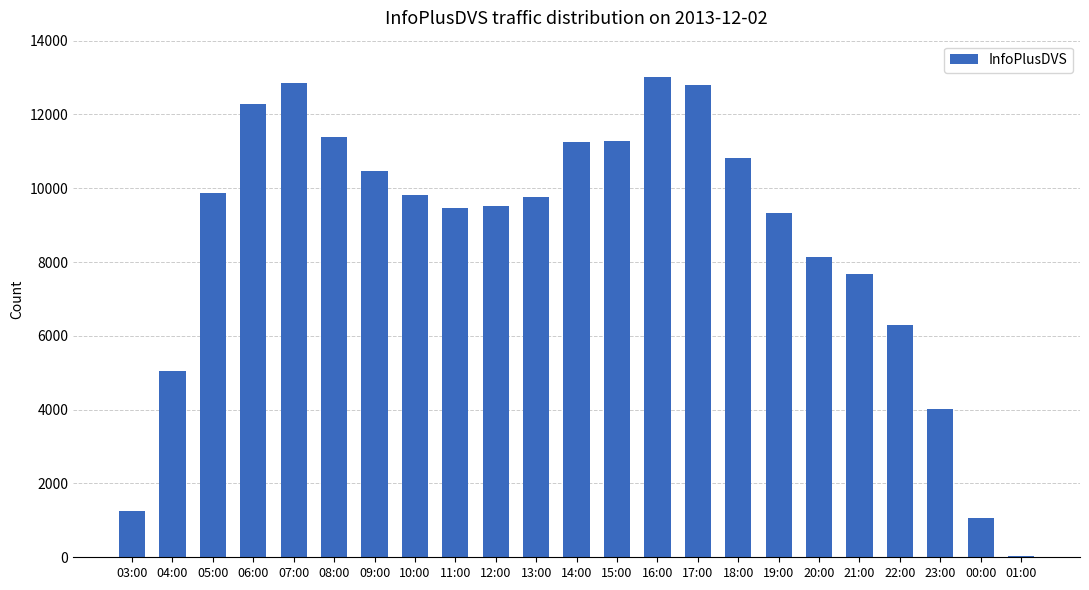

What is the change in value from 13:00 to 16:00?

+3252